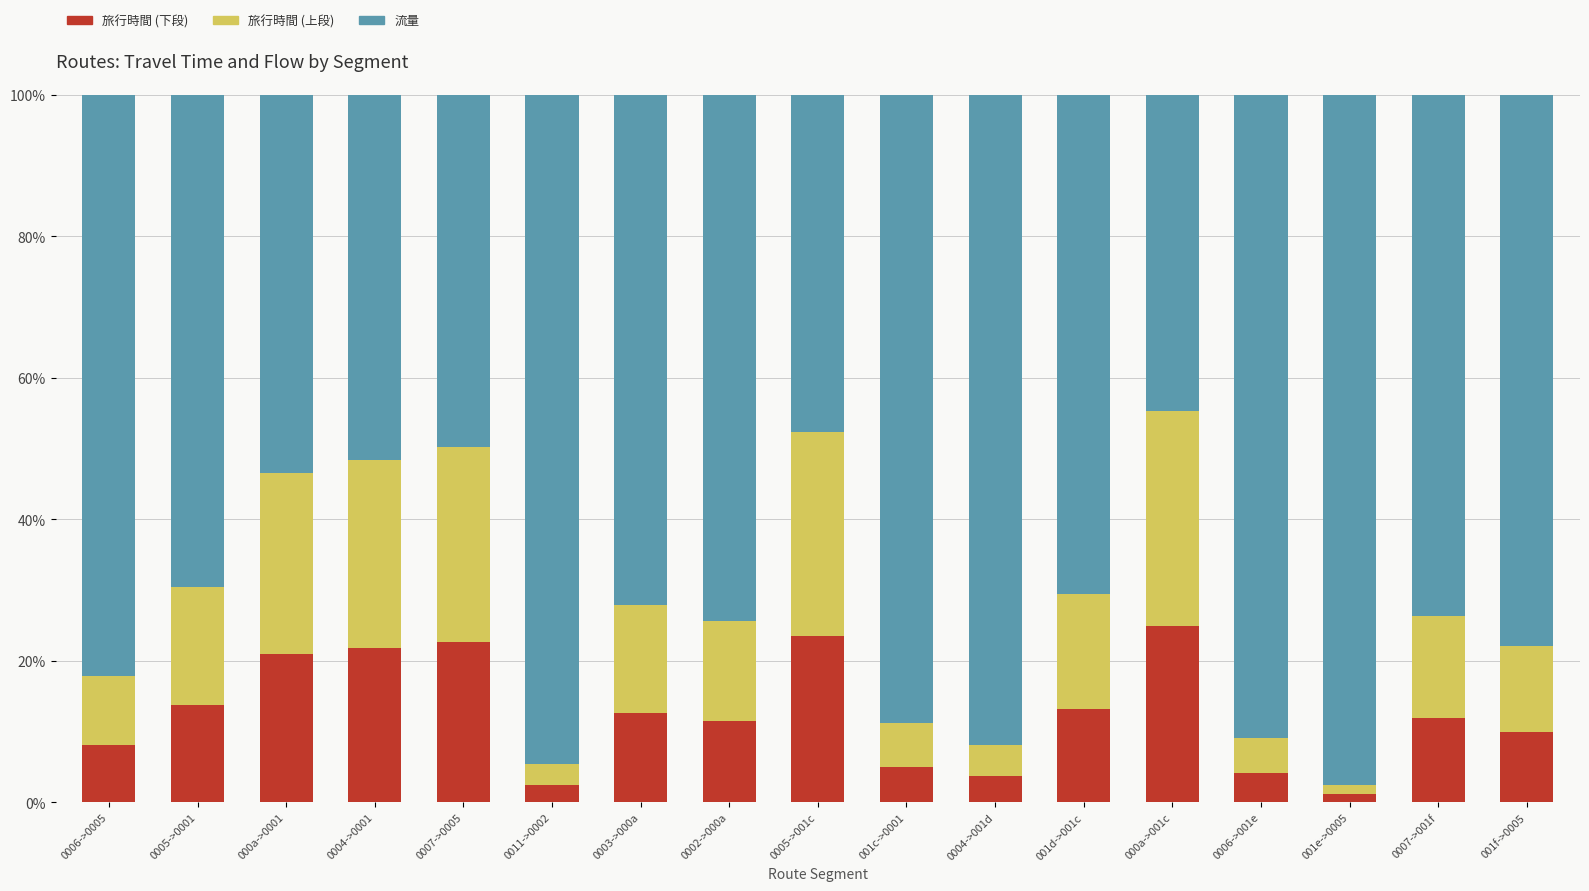

What are all the series names shown in the legend?

旅行時間 (下段), 旅行時間 (上段), 流量